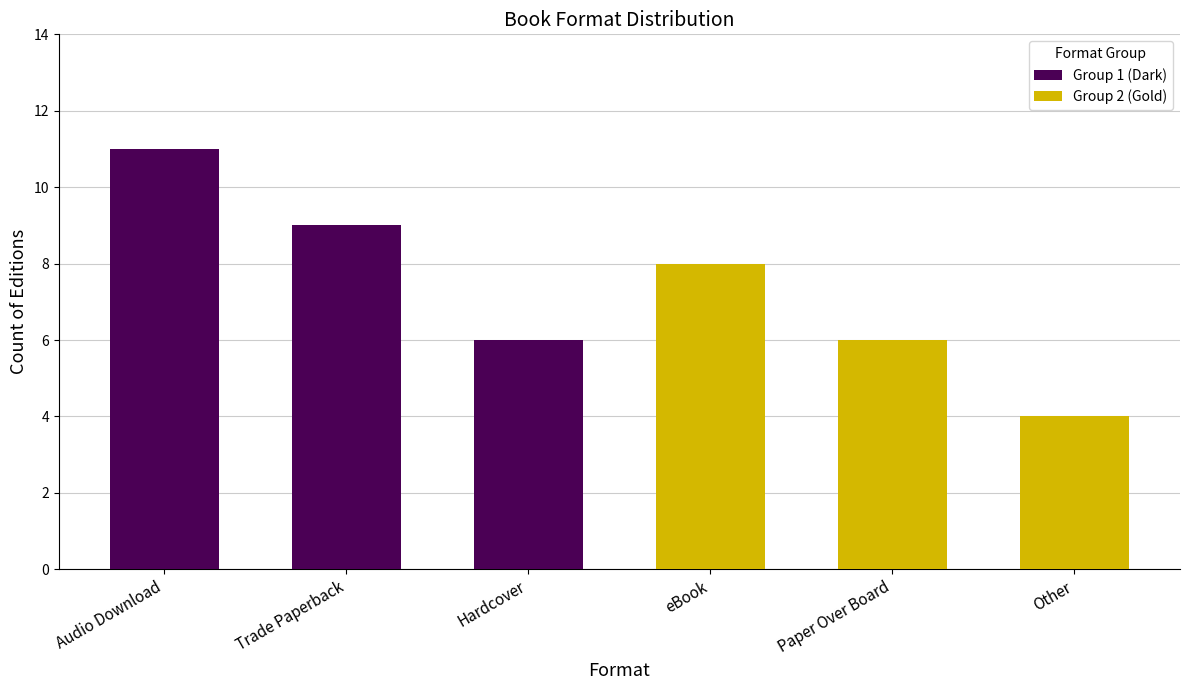

What is the label of the 2nd bar from the left?

Trade Paperback